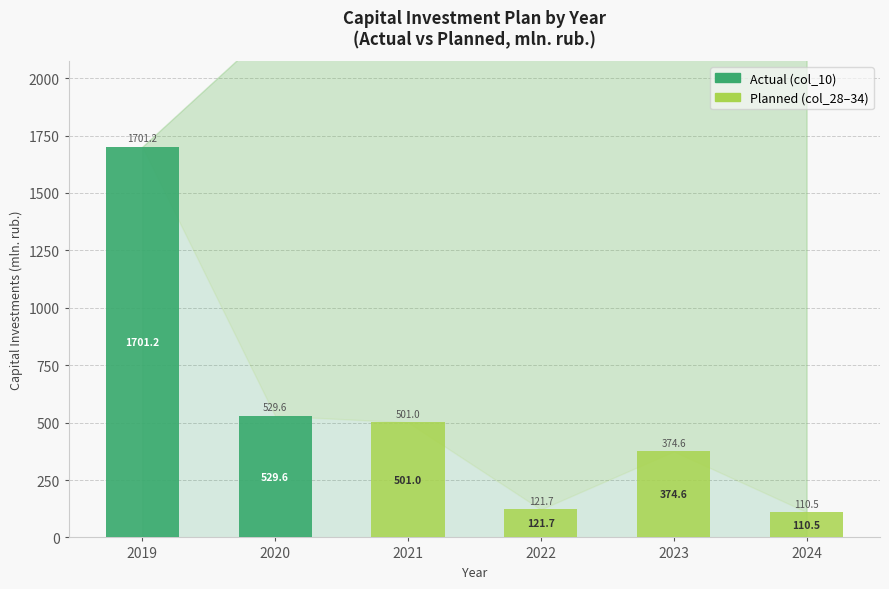

Are the bars horizontal?

No